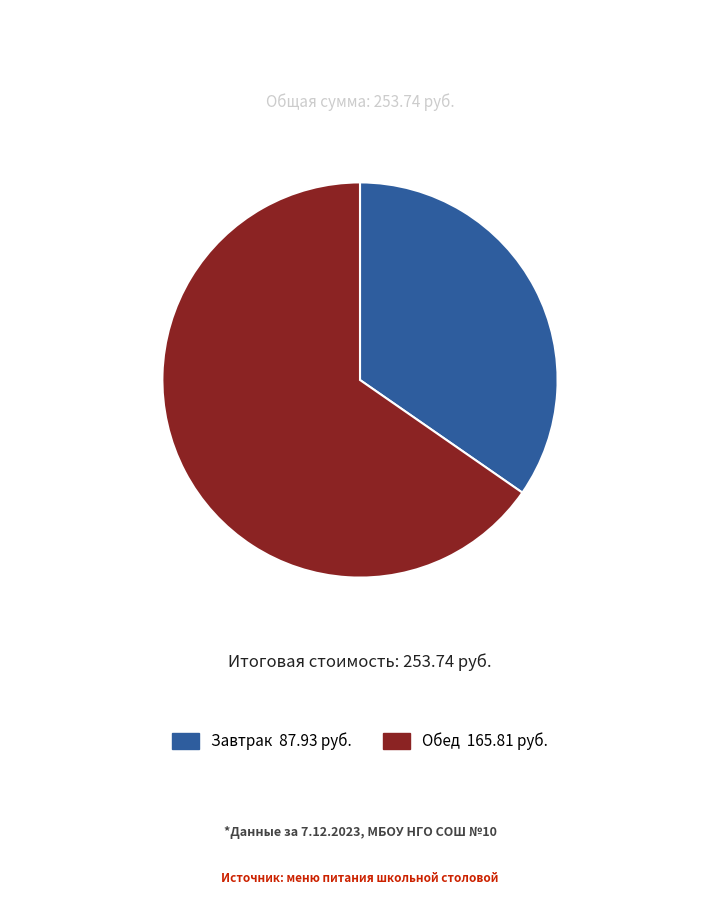

How many segments does this pie chart have?

2